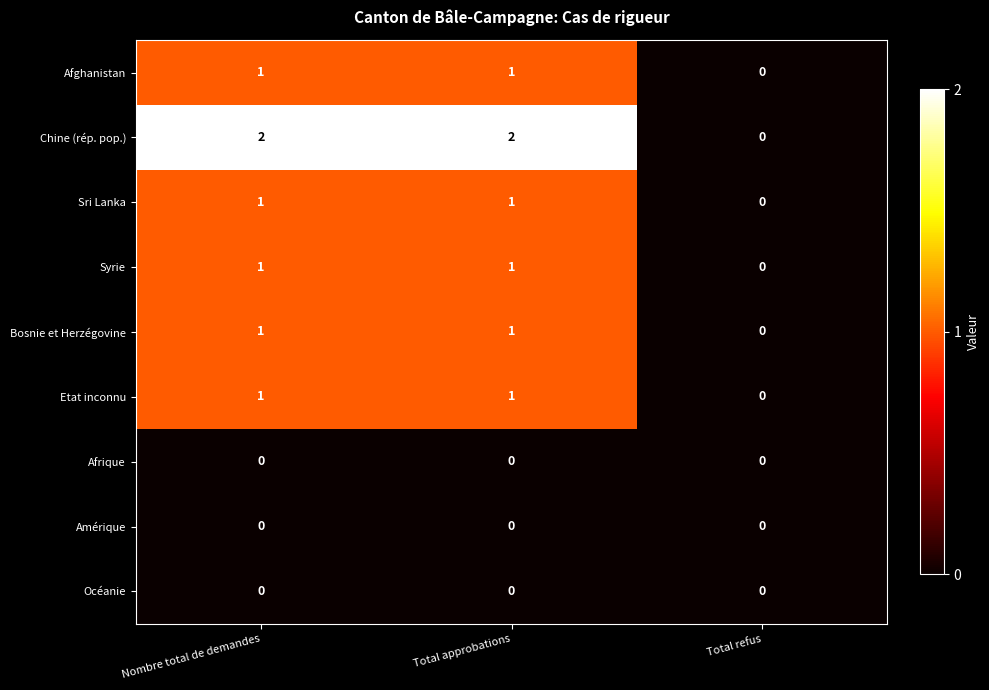

What is the spread (max minus min) of values at Nombre total de demandes?

2